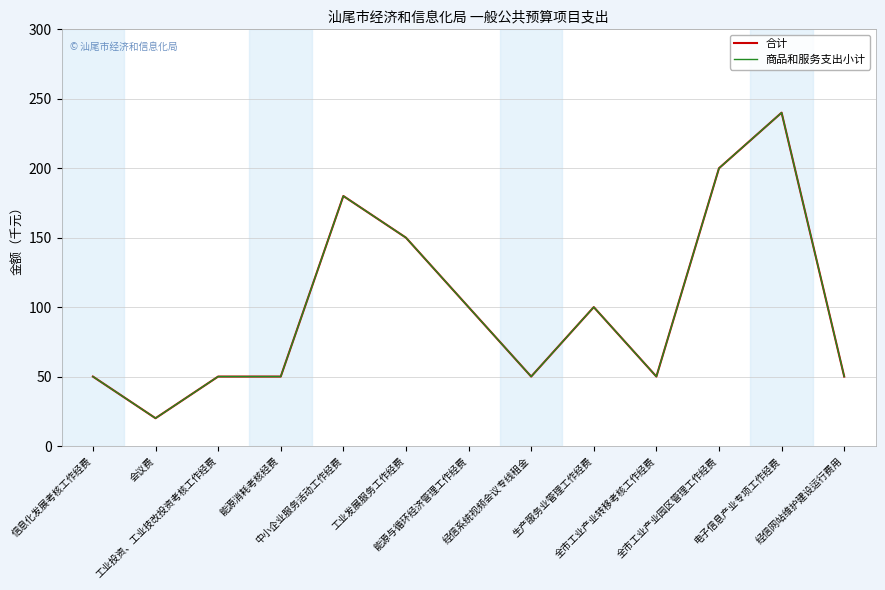

What is the difference between the second highest and second lowest values in the 商品和服务支出小计 series?

150